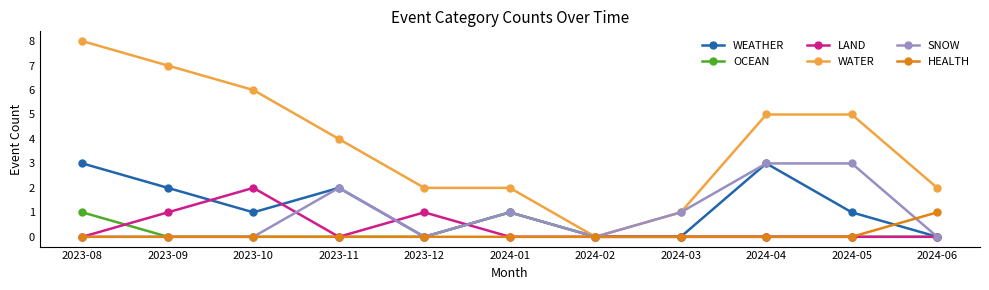

True or false: OCEAN has more than 0 interior local peaks.

True